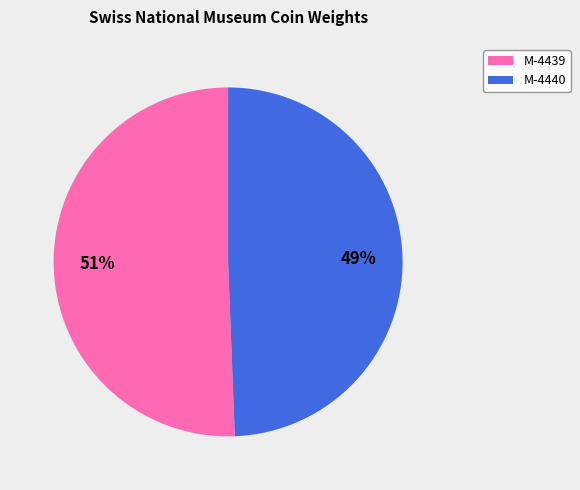

Which slice is the largest?

M-4439